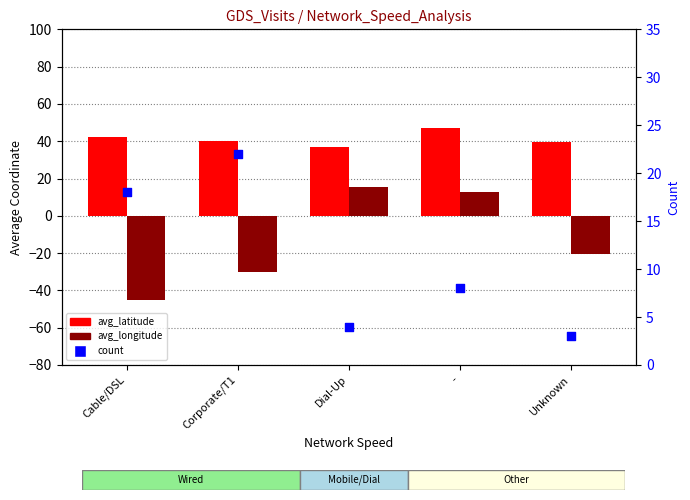

Which series has the widest spread of Y values?

avg_longitude